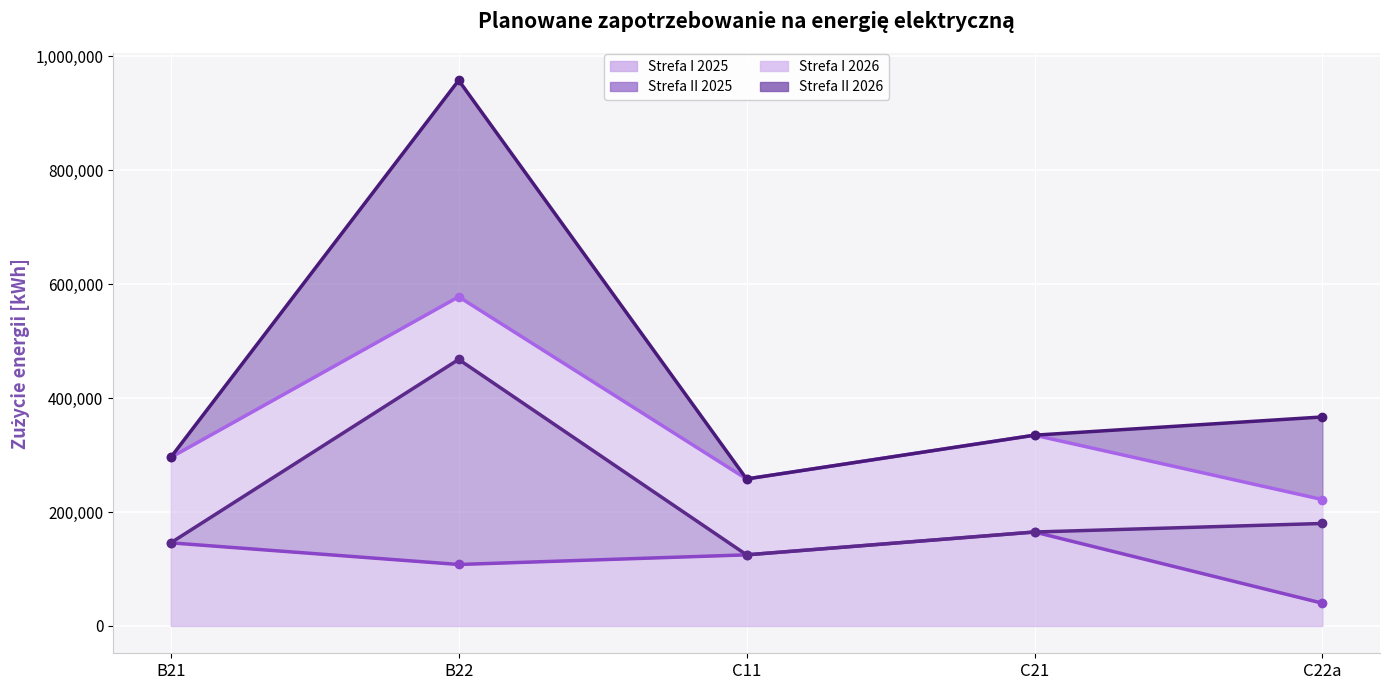

How many data points in Strefa II 2026 (linia) are less than 335000?

2